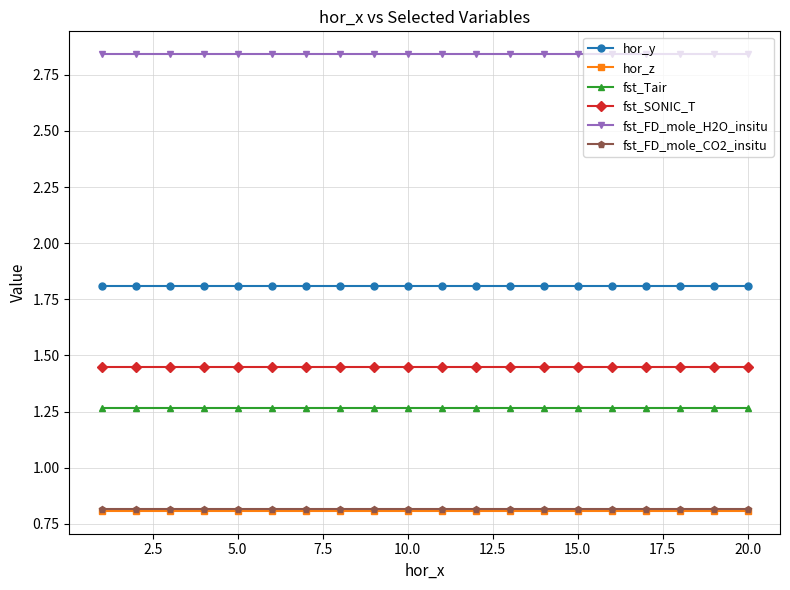

What is the value of the hor_y point at the 10th from the left?

1.8